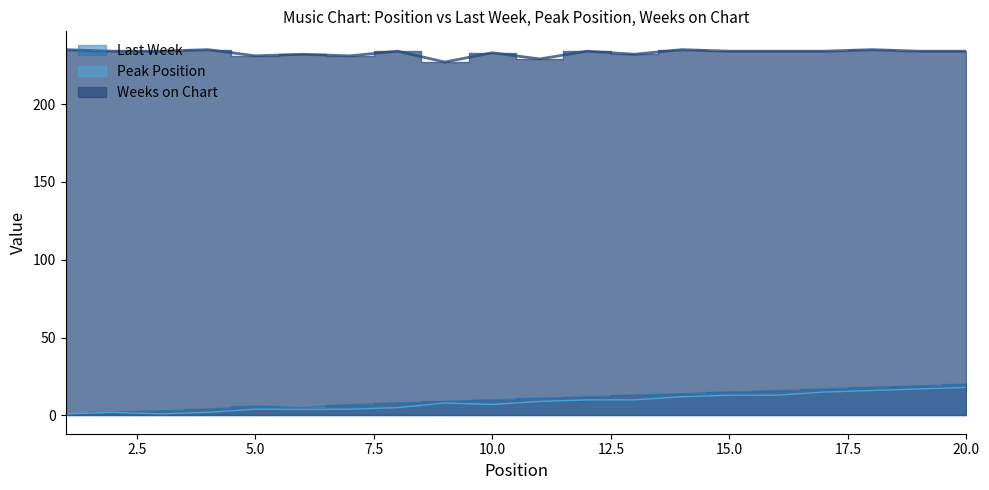

True or false: Last Week has a value of 0 at 1.

False